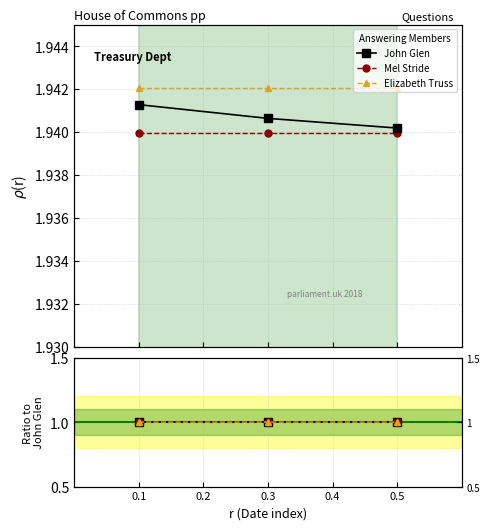

True or false: Mel Stride has a value of 1.0 at 0.5.

True